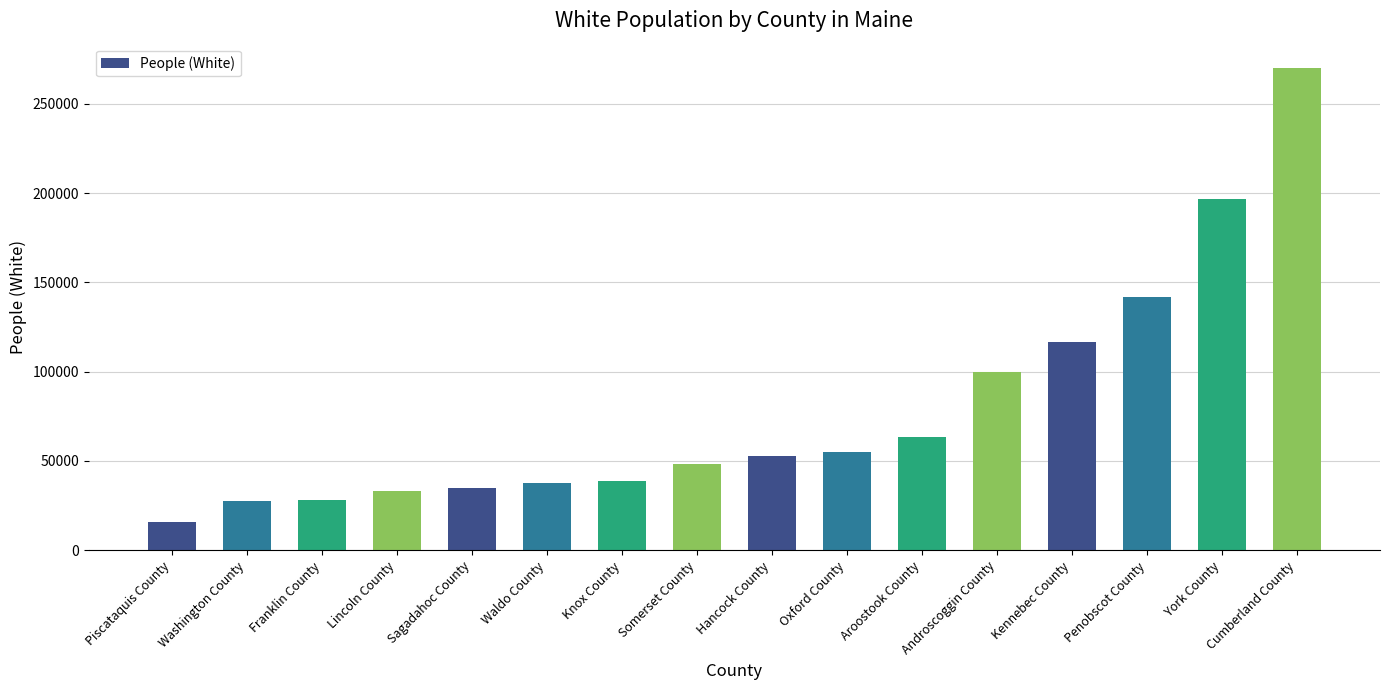

How many data points does each series have?

16